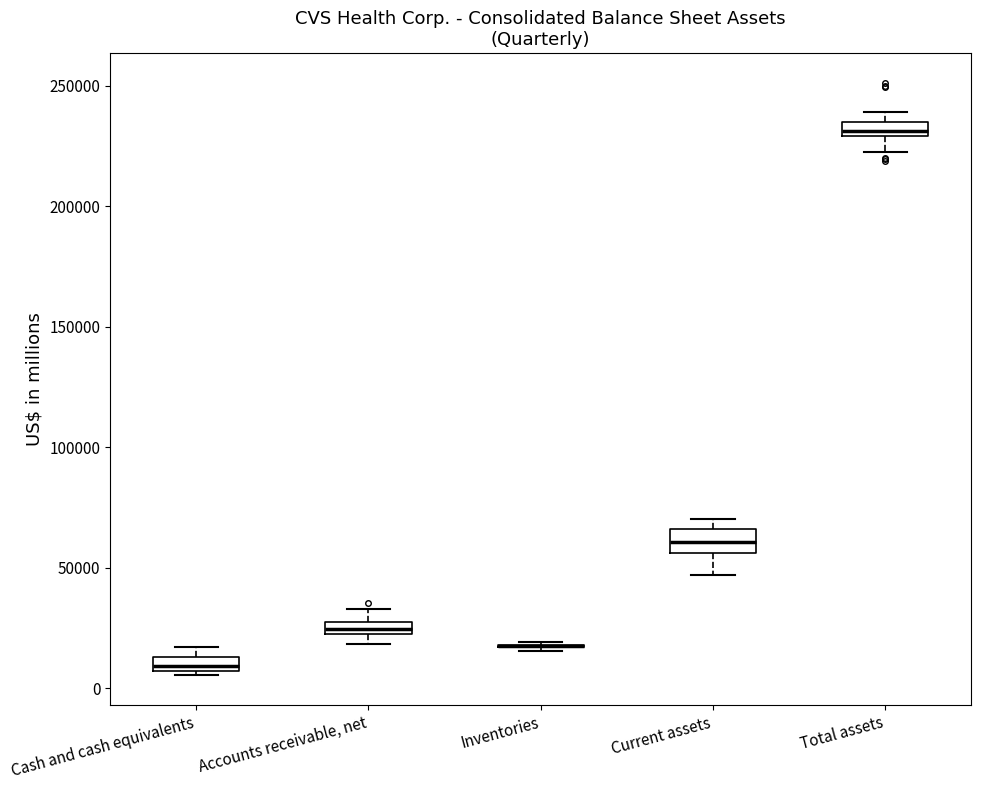

Where is the upper edge of the box for Accounts receivable, net on the y-axis? The values are not printed on the chart, so give them approximately, as read against the axis.

25000